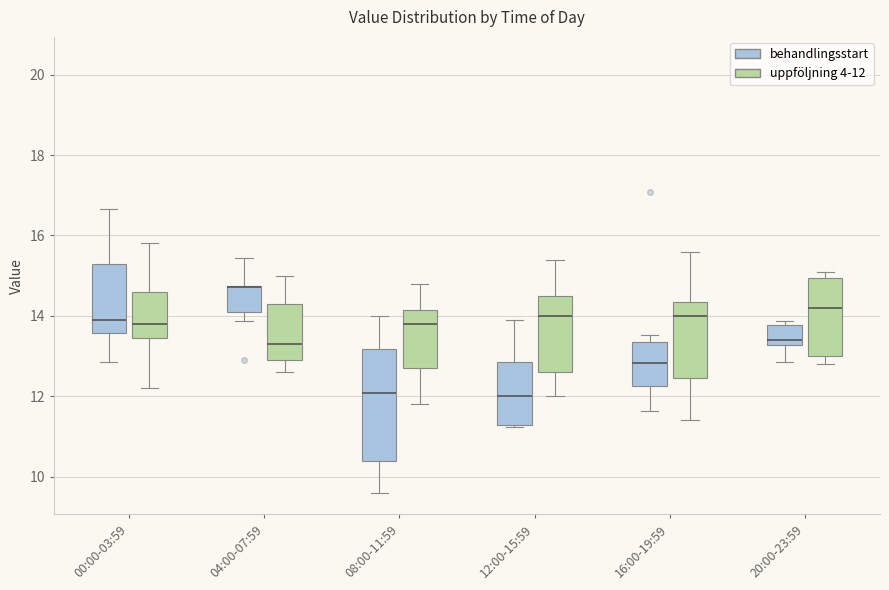

Where is the upper edge of the box for 20:00-23:59 (uppföljning 4-12) on the y-axis? The values are not printed on the chart, so give them approximately, as read against the axis.

15.0